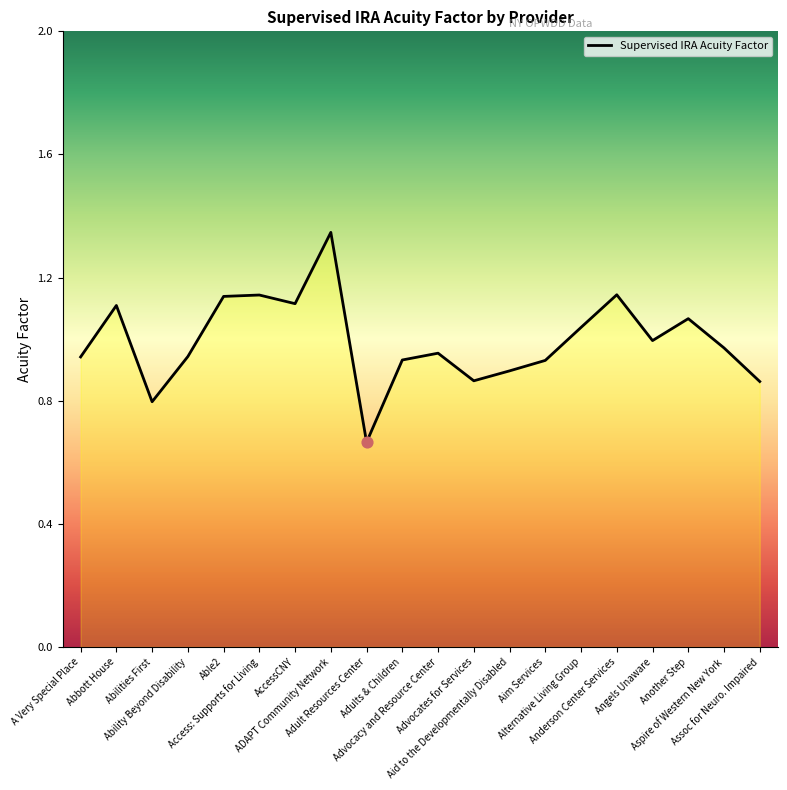

Between Adult Resources Center and Access: Supports for Living, which is larger?

Access: Supports for Living